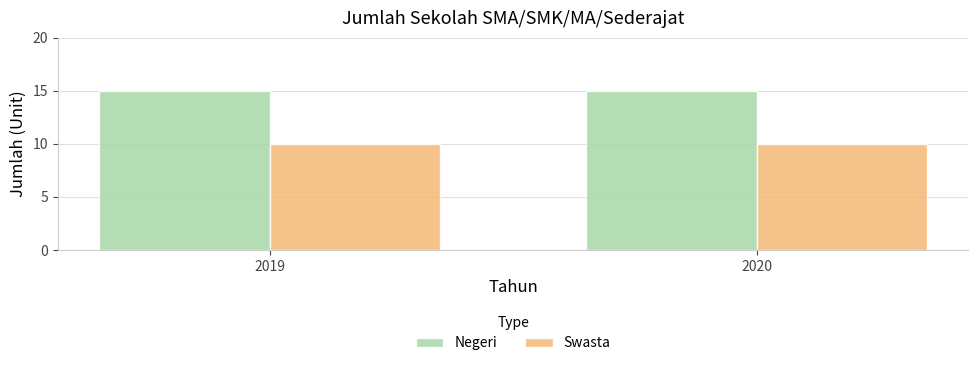

Rank the series by their maximum value, from highest to lowest.

Negeri, Swasta